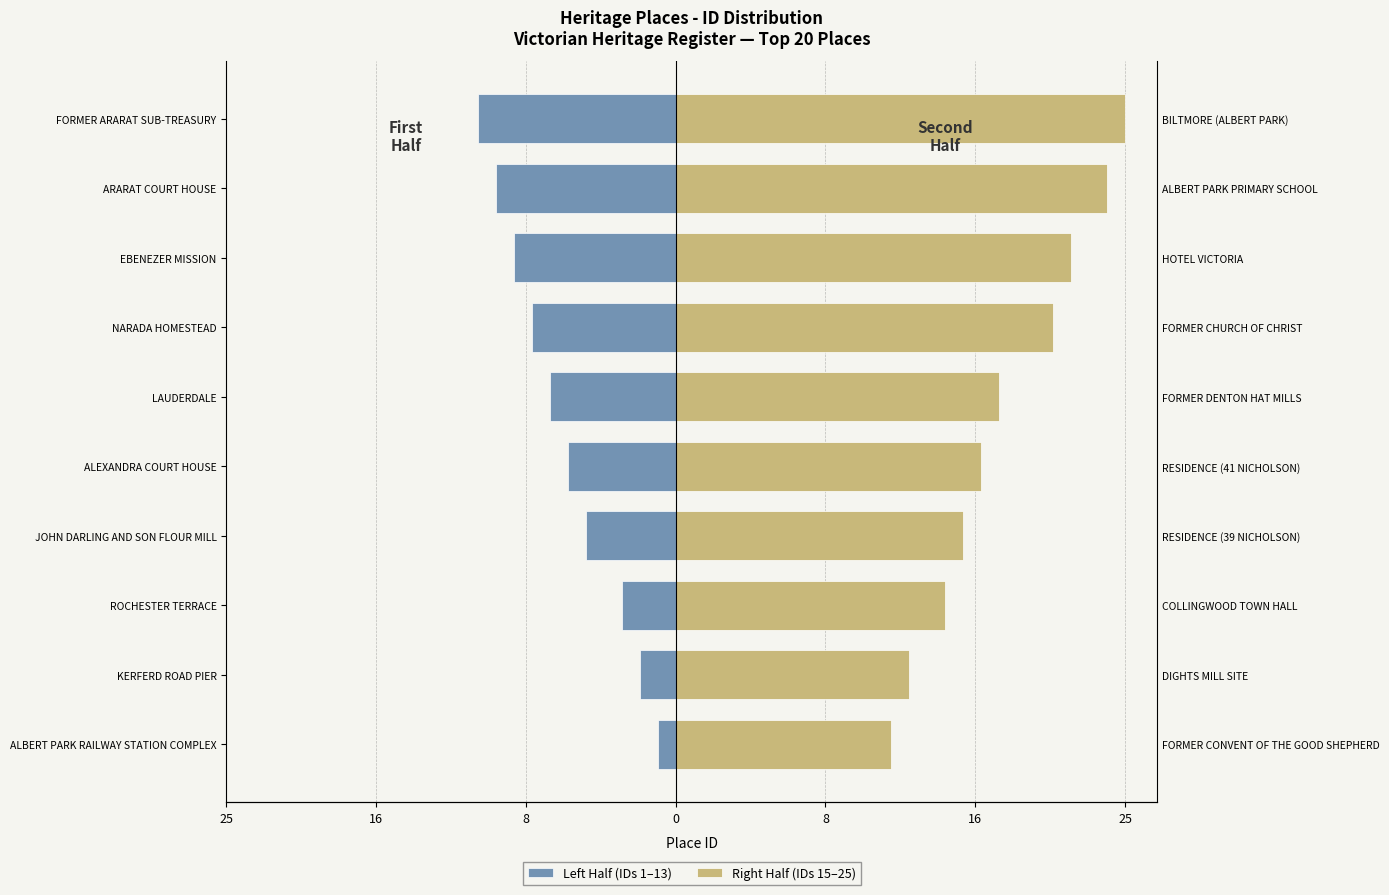

Are the bars horizontal?

Yes